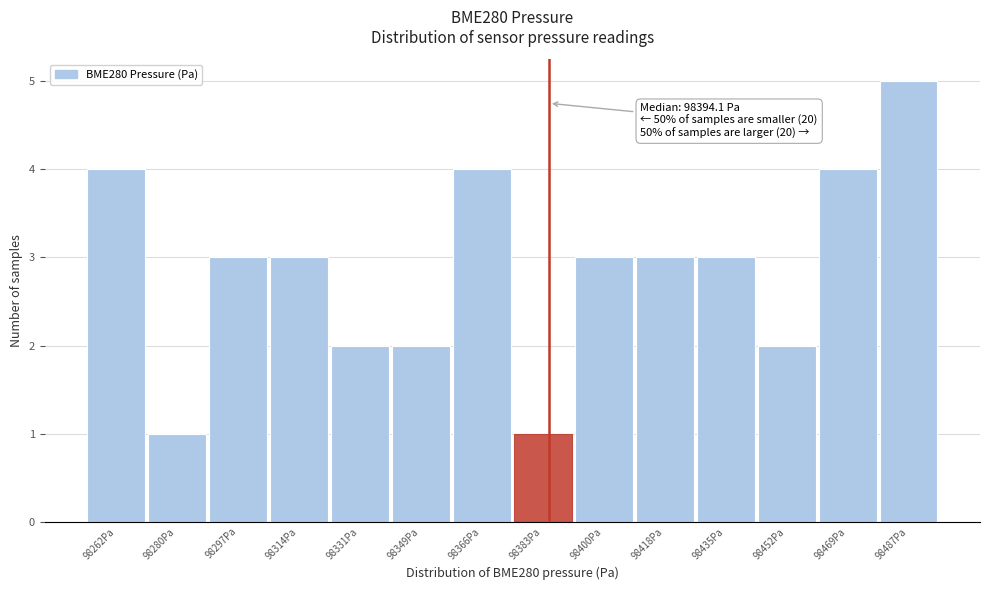

Reading left to right, transcribe all the data shown in this chart.

4	1	3	3	2	2	4	1	3	3	3	2	4	5